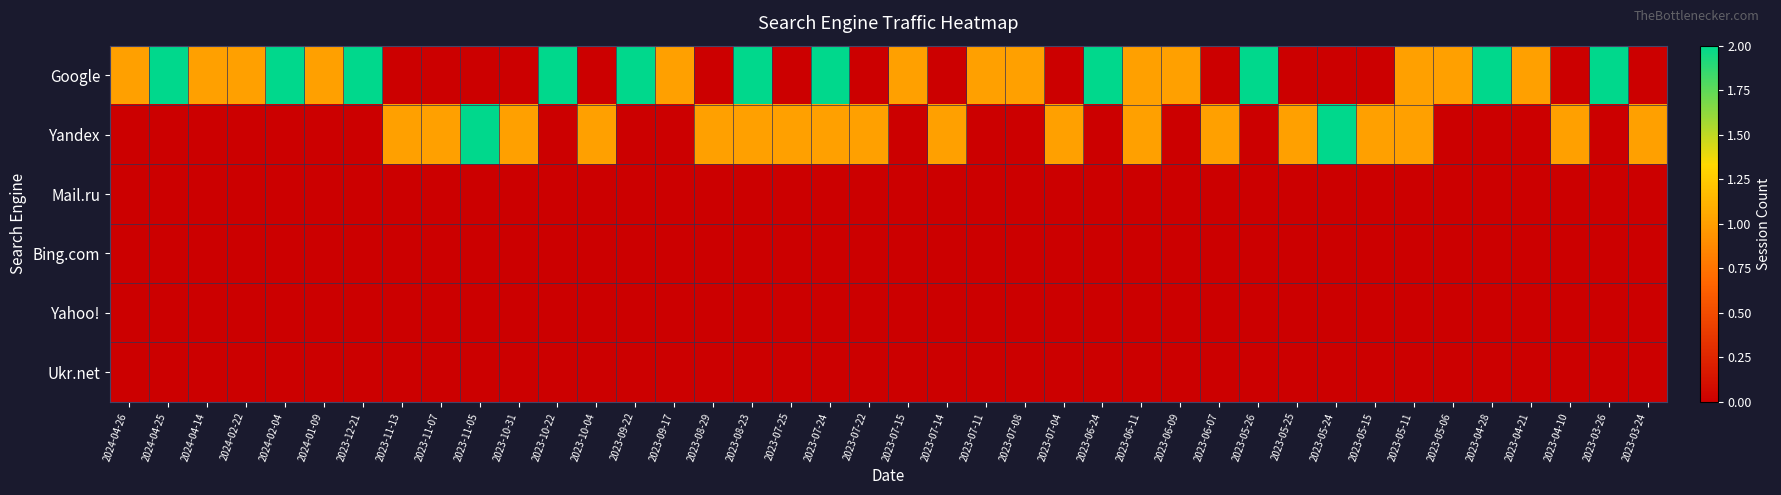

Reading right to left, transcribe all the data shown in this chart.

Google: 2023-03-24=0	2023-03-26=2	2023-04-10=0	2023-04-21=1	2023-04-28=2	2023-05-06=1	2023-05-11=1	2023-05-15=0	2023-05-24=0	2023-05-25=0	2023-05-26=2	2023-06-07=0	2023-06-09=1	2023-06-11=1	2023-06-24=2	2023-07-04=0	2023-07-08=1	2023-07-11=1	2023-07-14=0	2023-07-15=1	2023-07-22=0	2023-07-24=2	2023-07-25=0	2023-08-23=2	2023-08-29=0	2023-09-17=1	2023-09-22=2	2023-10-04=0	2023-10-22=2	2023-10-31=0	2023-11-05=0	2023-11-07=0	2023-11-13=0	2023-12-21=2	2024-01-09=1	2024-02-04=2	2024-02-22=1	2024-04-14=1	2024-04-25=2	2024-04-26=1
Yandex: 2023-03-24=1	2023-03-26=0	2023-04-10=1	2023-04-21=0	2023-04-28=0	2023-05-06=0	2023-05-11=1	2023-05-15=1	2023-05-24=2	2023-05-25=1	2023-05-26=0	2023-06-07=1	2023-06-09=0	2023-06-11=1	2023-06-24=0	2023-07-04=1	2023-07-08=0	2023-07-11=0	2023-07-14=1	2023-07-15=0	2023-07-22=1	2023-07-24=1	2023-07-25=1	2023-08-23=1	2023-08-29=1	2023-09-17=0	2023-09-22=0	2023-10-04=1	2023-10-22=0	2023-10-31=1	2023-11-05=2	2023-11-07=1	2023-11-13=1	2023-12-21=0	2024-01-09=0	2024-02-04=0	2024-02-22=0	2024-04-14=0	2024-04-25=0	2024-04-26=0
Mail.ru: 2023-03-24=0	2023-03-26=0	2023-04-10=0	2023-04-21=0	2023-04-28=0	2023-05-06=0	2023-05-11=0	2023-05-15=0	2023-05-24=0	2023-05-25=0	2023-05-26=0	2023-06-07=0	2023-06-09=0	2023-06-11=0	2023-06-24=0	2023-07-04=0	2023-07-08=0	2023-07-11=0	2023-07-14=0	2023-07-15=0	2023-07-22=0	2023-07-24=0	2023-07-25=0	2023-08-23=0	2023-08-29=0	2023-09-17=0	2023-09-22=0	2023-10-04=0	2023-10-22=0	2023-10-31=0	2023-11-05=0	2023-11-07=0	2023-11-13=0	2023-12-21=0	2024-01-09=0	2024-02-04=0	2024-02-22=0	2024-04-14=0	2024-04-25=0	2024-04-26=0
Bing.com: 2023-03-24=0	2023-03-26=0	2023-04-10=0	2023-04-21=0	2023-04-28=0	2023-05-06=0	2023-05-11=0	2023-05-15=0	2023-05-24=0	2023-05-25=0	2023-05-26=0	2023-06-07=0	2023-06-09=0	2023-06-11=0	2023-06-24=0	2023-07-04=0	2023-07-08=0	2023-07-11=0	2023-07-14=0	2023-07-15=0	2023-07-22=0	2023-07-24=0	2023-07-25=0	2023-08-23=0	2023-08-29=0	2023-09-17=0	2023-09-22=0	2023-10-04=0	2023-10-22=0	2023-10-31=0	2023-11-05=0	2023-11-07=0	2023-11-13=0	2023-12-21=0	2024-01-09=0	2024-02-04=0	2024-02-22=0	2024-04-14=0	2024-04-25=0	2024-04-26=0
Yahoo!: 2023-03-24=0	2023-03-26=0	2023-04-10=0	2023-04-21=0	2023-04-28=0	2023-05-06=0	2023-05-11=0	2023-05-15=0	2023-05-24=0	2023-05-25=0	2023-05-26=0	2023-06-07=0	2023-06-09=0	2023-06-11=0	2023-06-24=0	2023-07-04=0	2023-07-08=0	2023-07-11=0	2023-07-14=0	2023-07-15=0	2023-07-22=0	2023-07-24=0	2023-07-25=0	2023-08-23=0	2023-08-29=0	2023-09-17=0	2023-09-22=0	2023-10-04=0	2023-10-22=0	2023-10-31=0	2023-11-05=0	2023-11-07=0	2023-11-13=0	2023-12-21=0	2024-01-09=0	2024-02-04=0	2024-02-22=0	2024-04-14=0	2024-04-25=0	2024-04-26=0
Ukr.net: 2023-03-24=0	2023-03-26=0	2023-04-10=0	2023-04-21=0	2023-04-28=0	2023-05-06=0	2023-05-11=0	2023-05-15=0	2023-05-24=0	2023-05-25=0	2023-05-26=0	2023-06-07=0	2023-06-09=0	2023-06-11=0	2023-06-24=0	2023-07-04=0	2023-07-08=0	2023-07-11=0	2023-07-14=0	2023-07-15=0	2023-07-22=0	2023-07-24=0	2023-07-25=0	2023-08-23=0	2023-08-29=0	2023-09-17=0	2023-09-22=0	2023-10-04=0	2023-10-22=0	2023-10-31=0	2023-11-05=0	2023-11-07=0	2023-11-13=0	2023-12-21=0	2024-01-09=0	2024-02-04=0	2024-02-22=0	2024-04-14=0	2024-04-25=0	2024-04-26=0